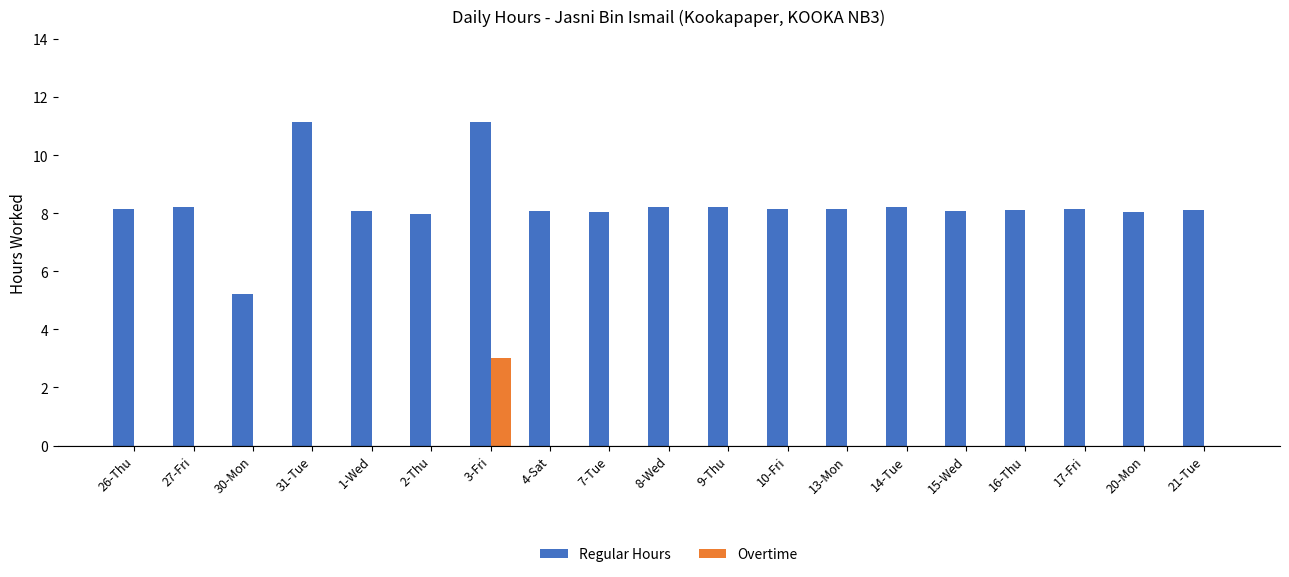

At which label does Regular Hours first exceed 8?

26-Thu